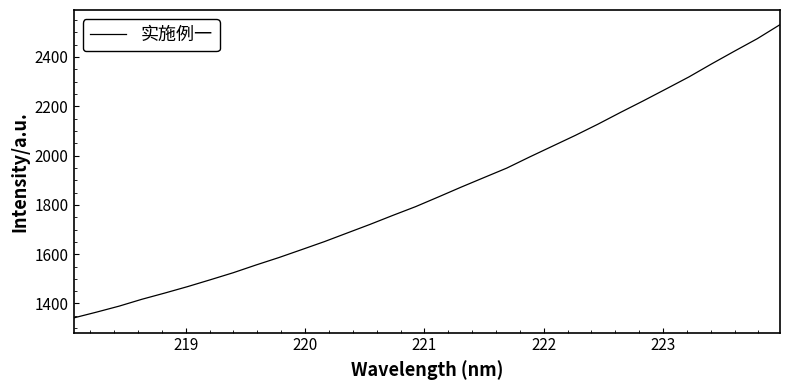

What is the difference between the maximum and minimum values?

1189.4